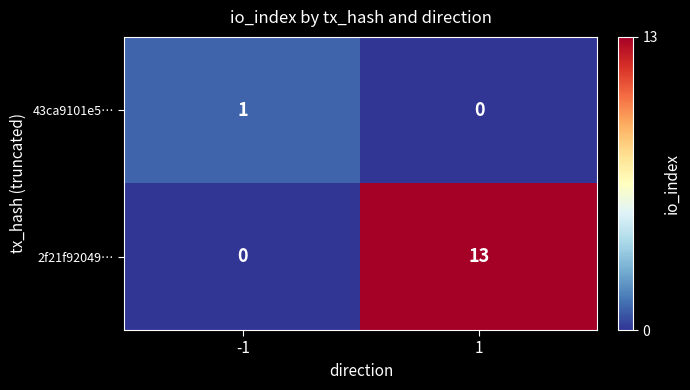

True or false: 2f21f92049… has a value of 3 at 1.

False